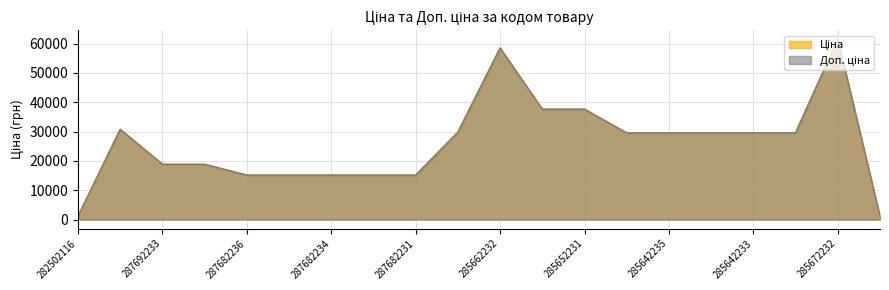

Where is Доп. ціна nearest to the value 31257?

287712232